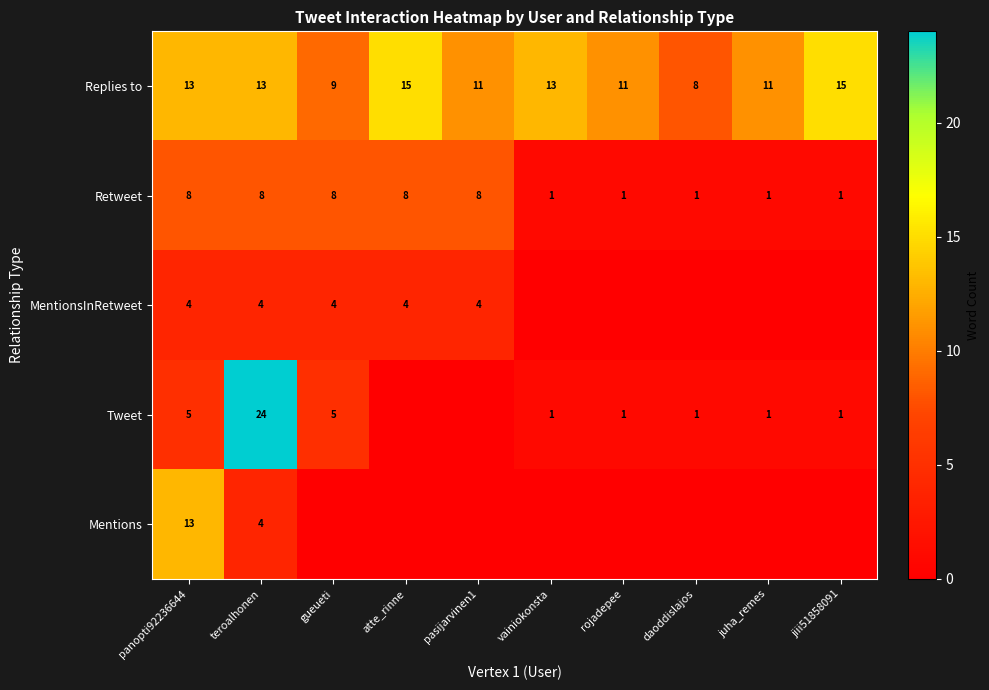

The value of Replies to at panopti92236644 is 6. True or false?

False